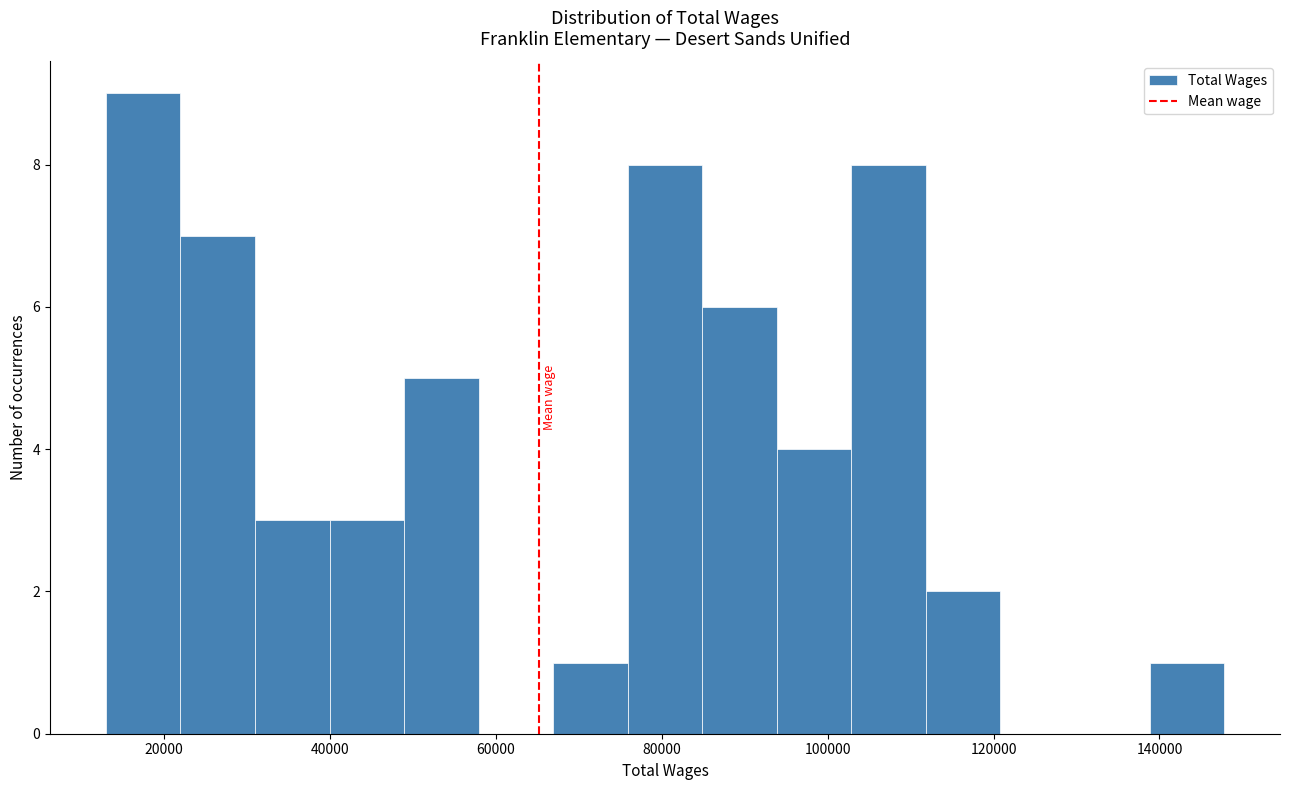

Reading left to right, transcribe this chart: for each bar, give the range it covers on the x-axis and its height. Neither the bar edges nor the heights are printed on the chart, so give them approximately, as read against the axes.

14000 to 22000: 9
22000 to 30000: 7
30000 to 40000: 3
40000 to 48000: 3
48000 to 58000: 5
58000 to 66000: 0
66000 to 76000: 1
76000 to 84000: 8
84000 to 94000: 6
94000 to 102000: 4
102000 to 112000: 8
112000 to 120000: 2
120000 to 130000: 0
130000 to 138000: 0
138000 to 148000: 1